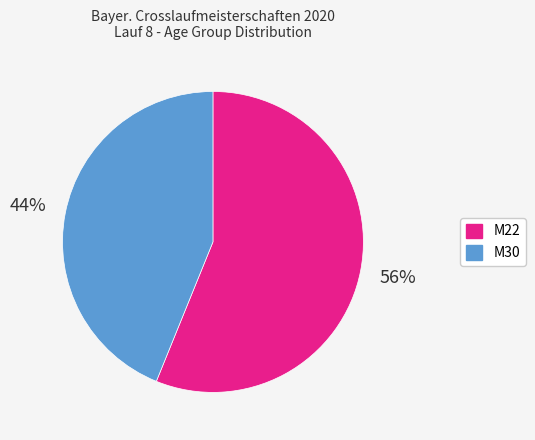

What is the majority slice?

M22